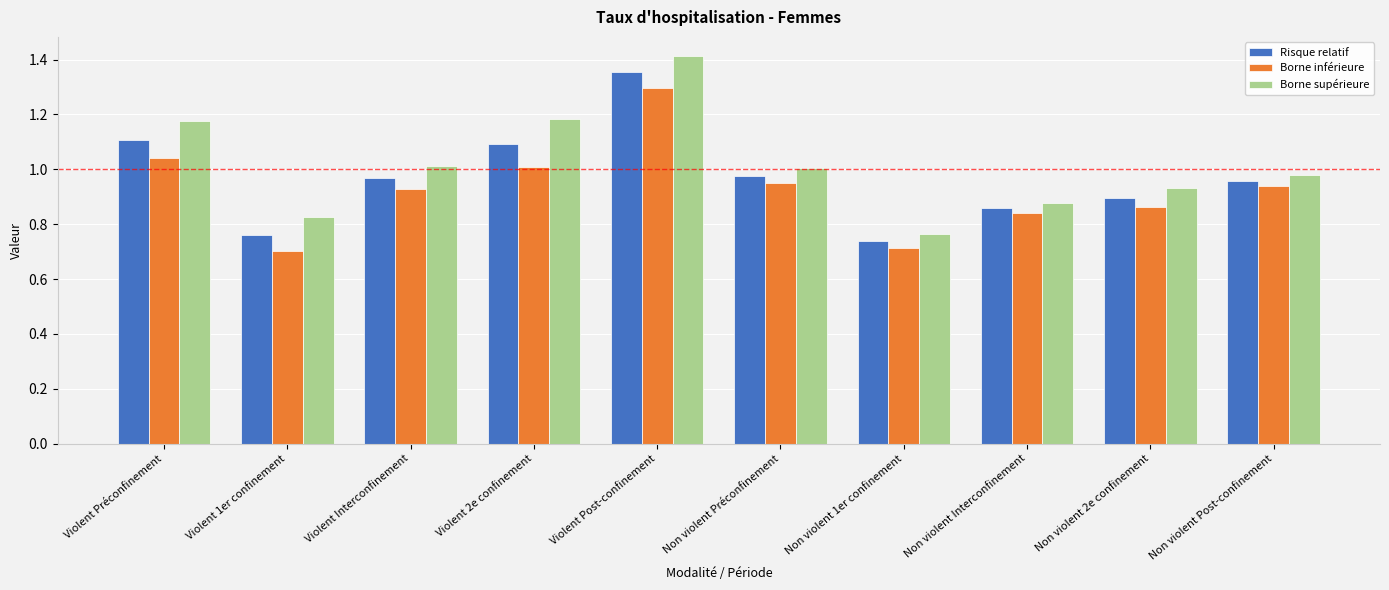

What position from the right is Violent Post-confinement?

6